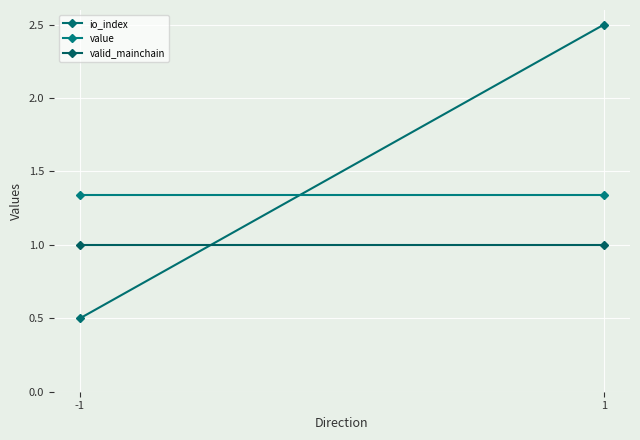

What is the smallest value displayed?

0.5